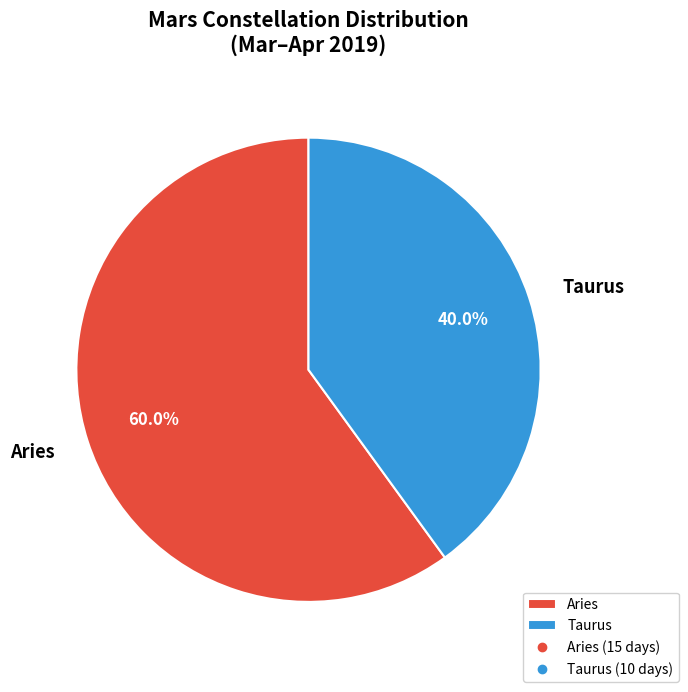

How many slices are in this pie chart?

2